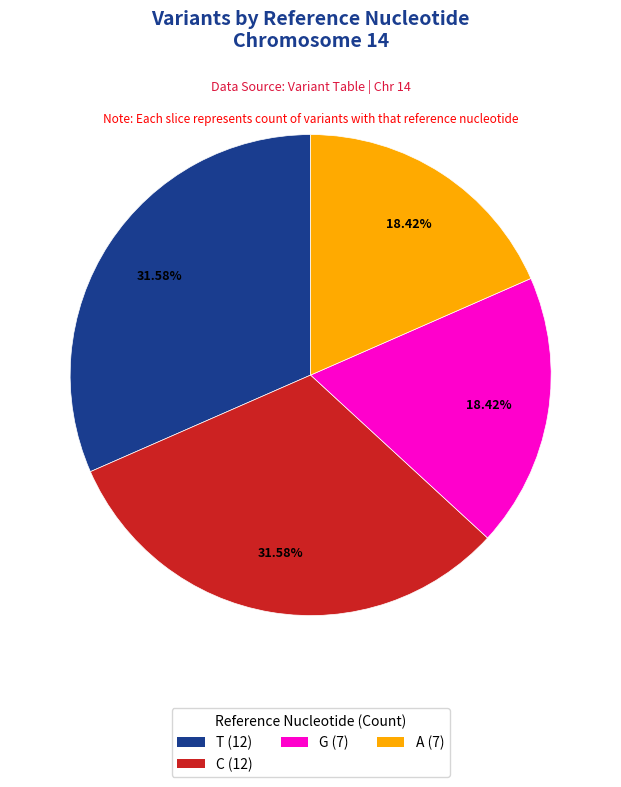

How many slices are in this pie chart?

4